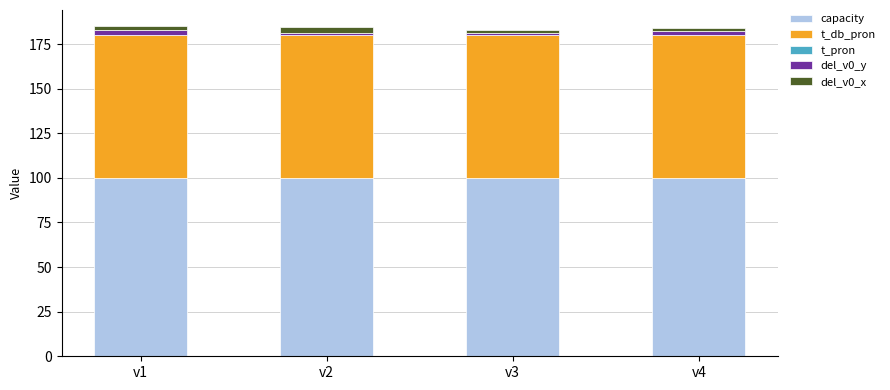

The value of capacity at v2 is 35.4. True or false?

False